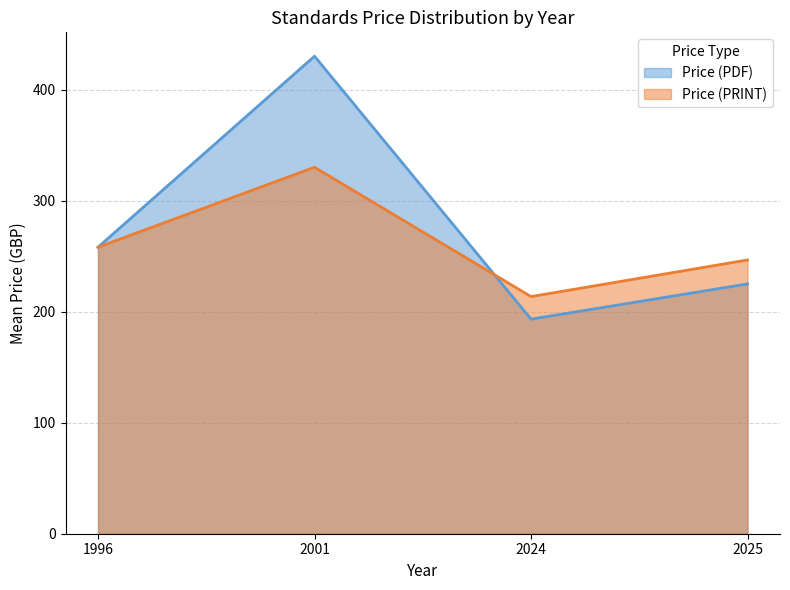

In Price (PDF), how many points are higher than both neighbors (excluding endpoints)?

1